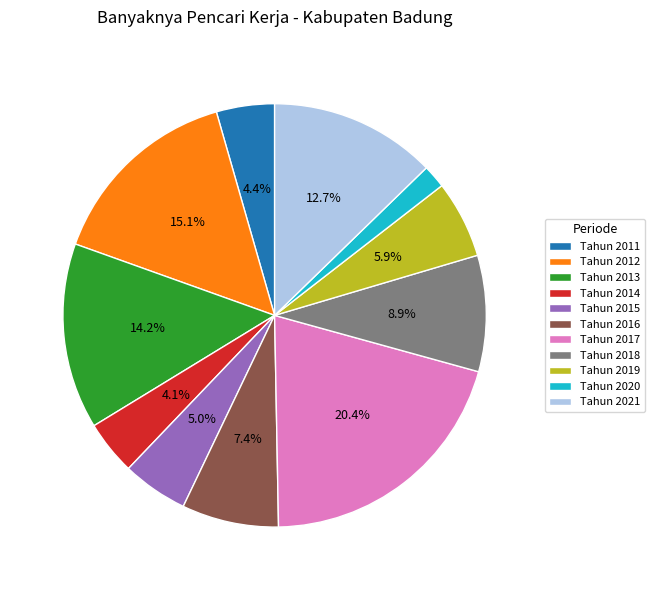

True or false: Tahun 2019 accounts for 6% of the total.

True